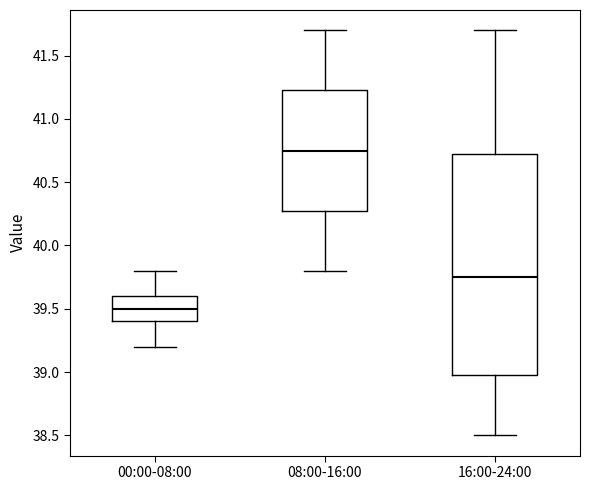

Reading left to right, transcribe this box plot: for each box, give where its median line is, the range the box spans, and where its two whiskers end, as read against the y-axis. The values are not printed on the chart, so give them approximately, as read against the axis.

00:00-08:00: median 39.50, box 39.40 to 39.60, whiskers 39.20 to 39.80
08:00-16:00: median 40.75, box 40.30 to 41.25, whiskers 39.80 to 41.70
16:00-24:00: median 39.75, box 39.00 to 40.75, whiskers 38.50 to 41.70